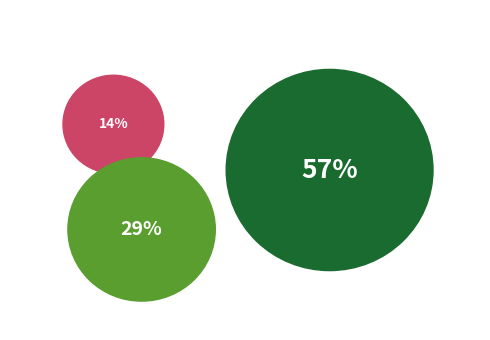

To the nearest percent, what is the average slice percentage?

33%